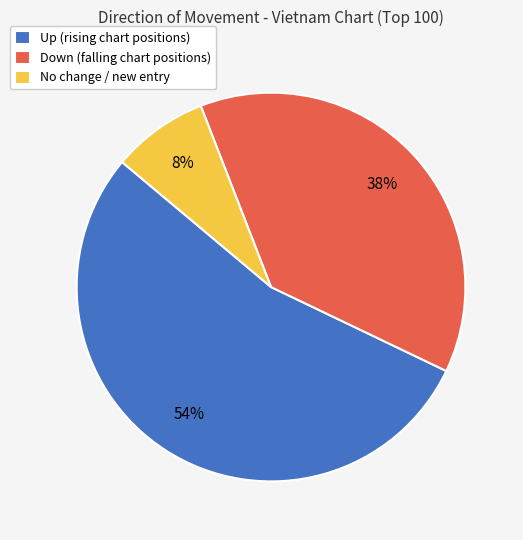

What is the ratio of the value at Up (rising chart positions) to the value at Down (falling chart positions)?

1.4